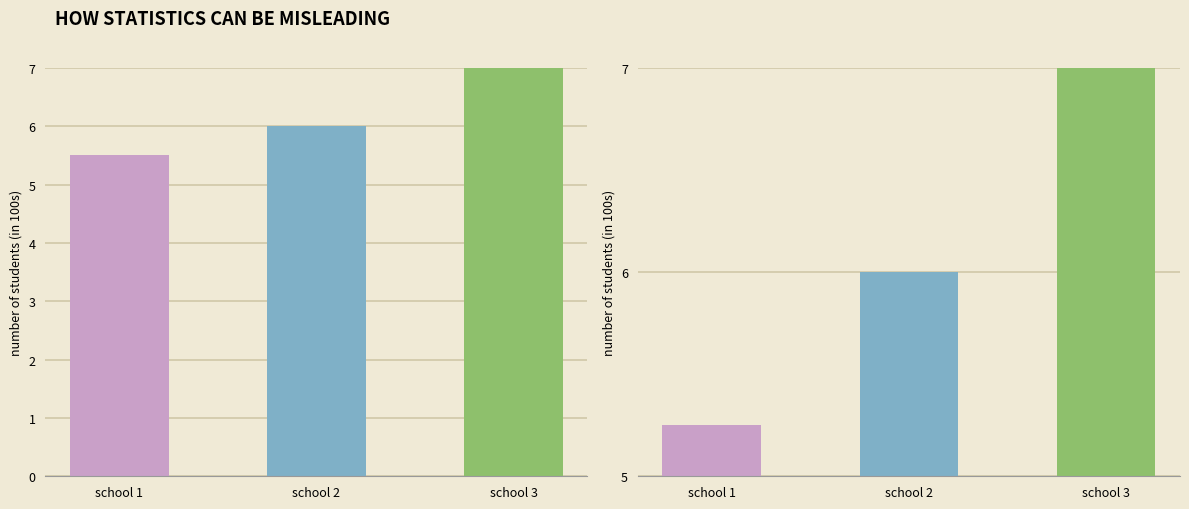

Count the number of categories in the chart.

3